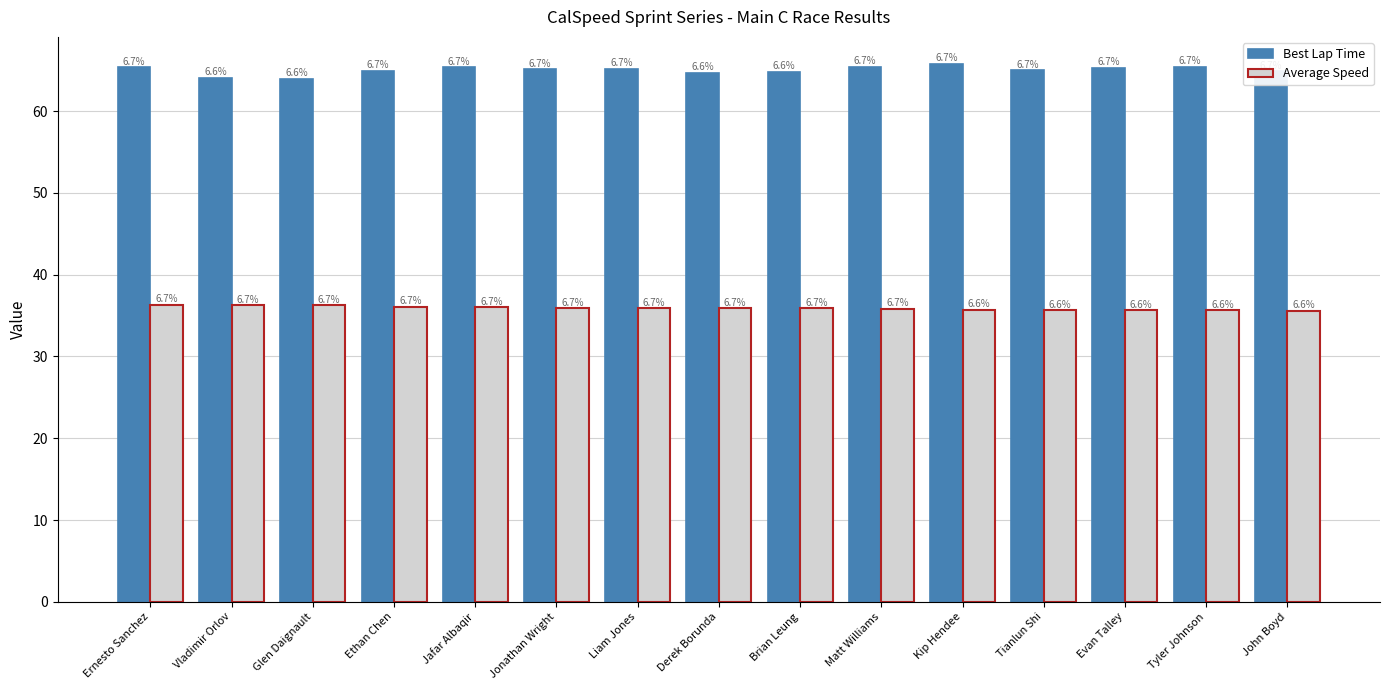

What is the value of the Best Lap Time bar at the 7th from the left?

65.2